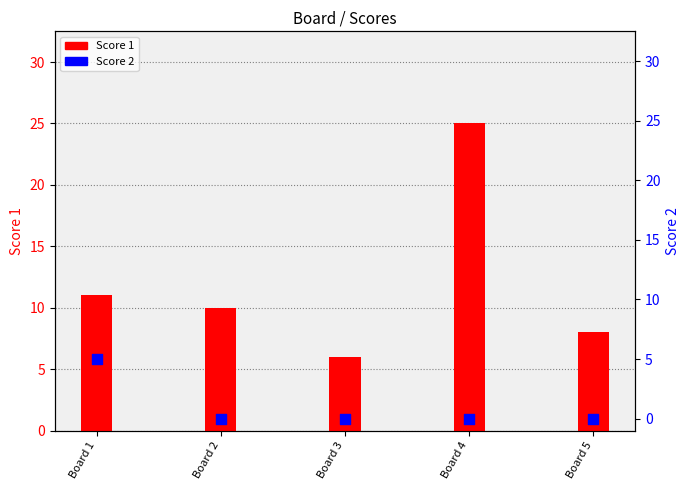

Is the value of Score 2 at Board 4 greater than the value of Score 1 at Board 4?

No